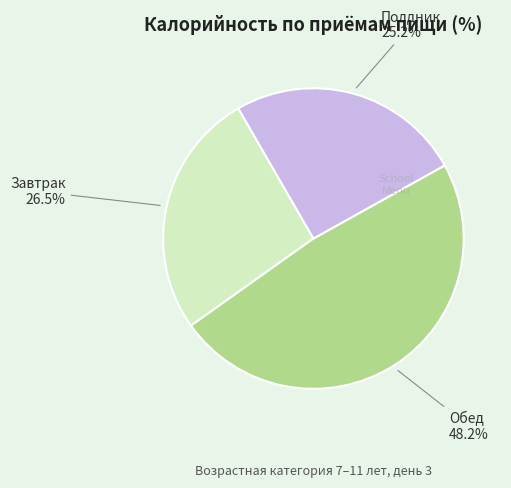

What portion of the pie excludes Полдник?

74.8%